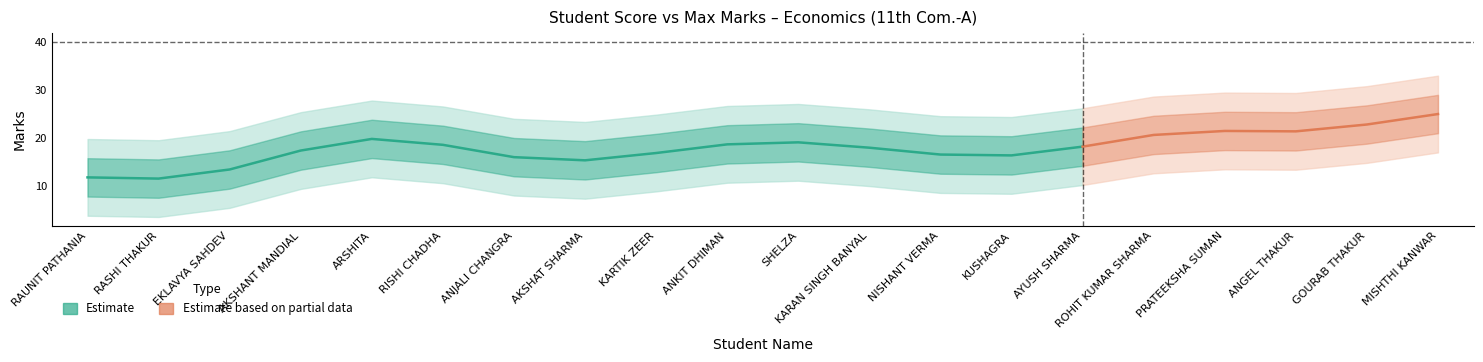

Between RISHI CHADHA and AKSHAT SHARMA, which is larger?

RISHI CHADHA